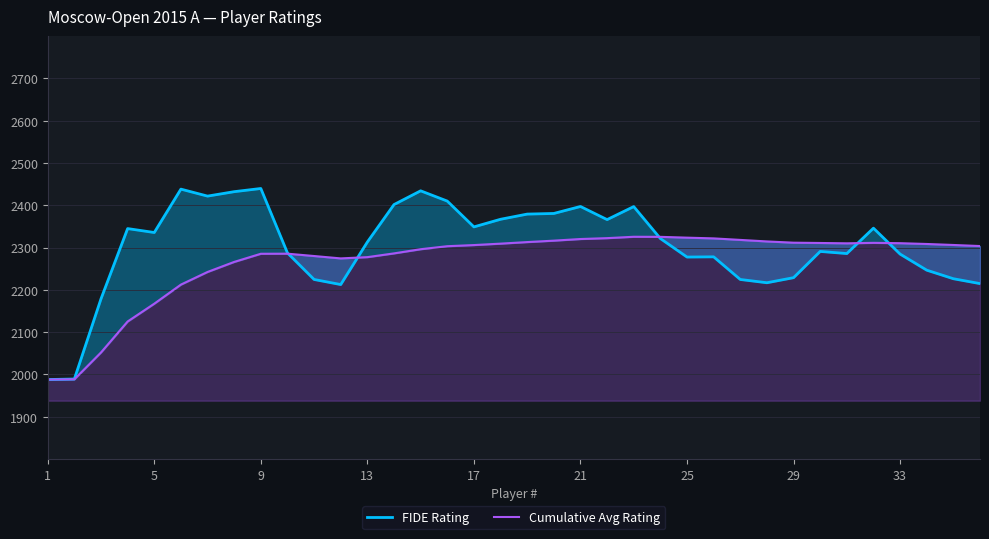

What is the value of the FIDE Rating point at the 17th from the left?

2348.8